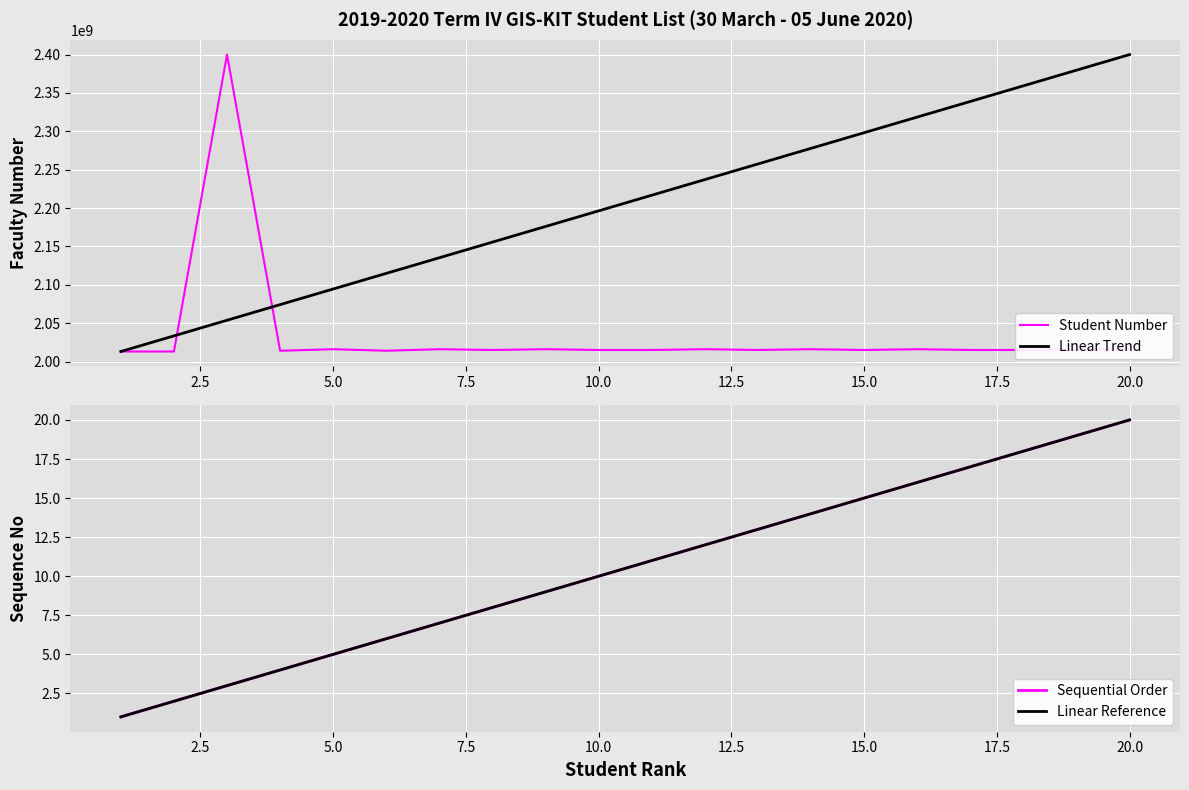

What is the lowest value of the Linear Trend series?

2013105080.0